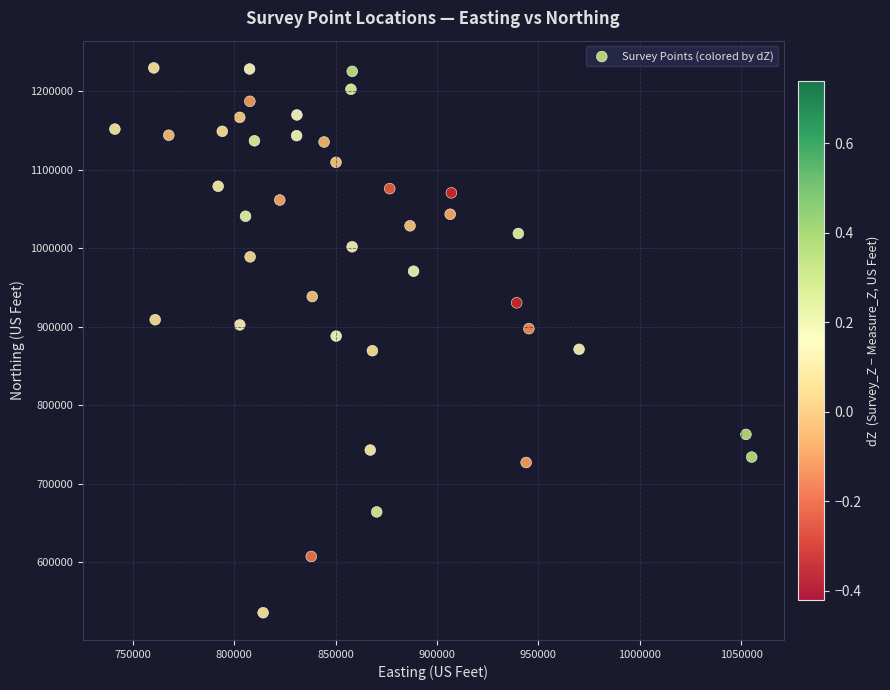

What is the range of Y values (max minus min)?

693946.2